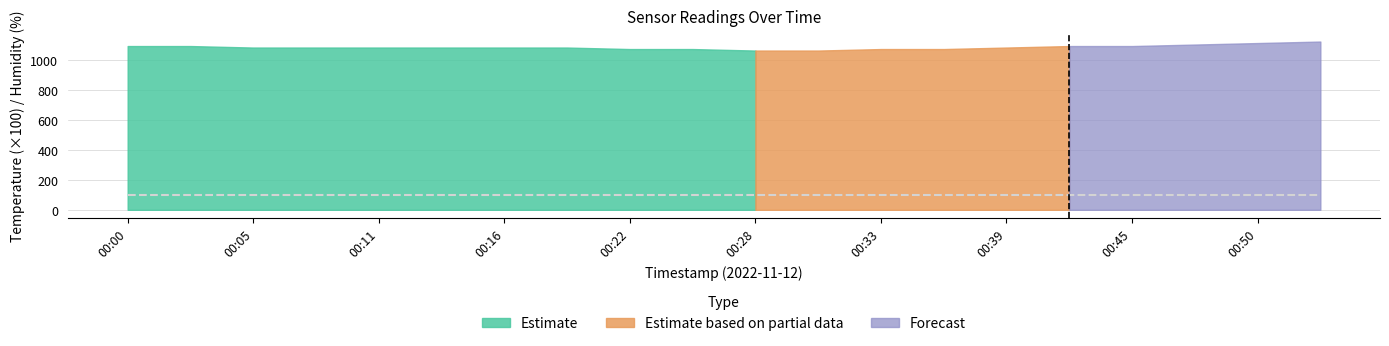

At which category is the sum across all series the highest?

00:53